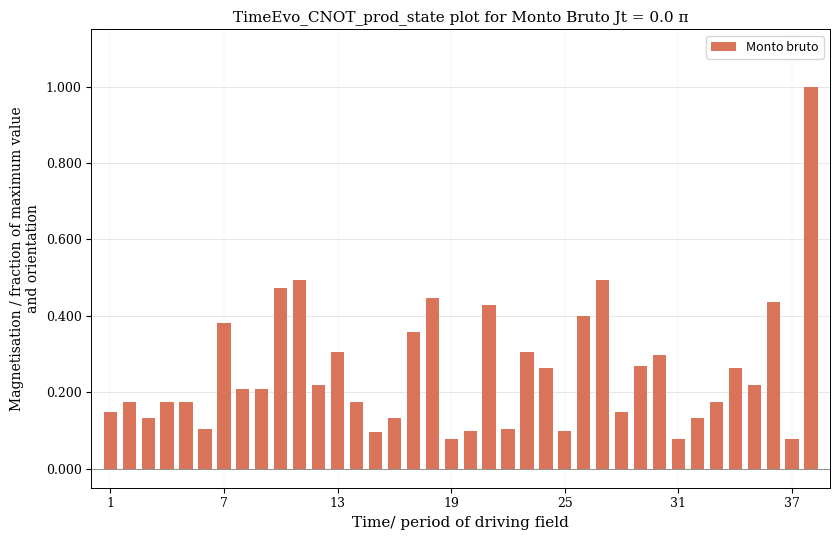

What is the difference between the maximum and minimum values?

0.9